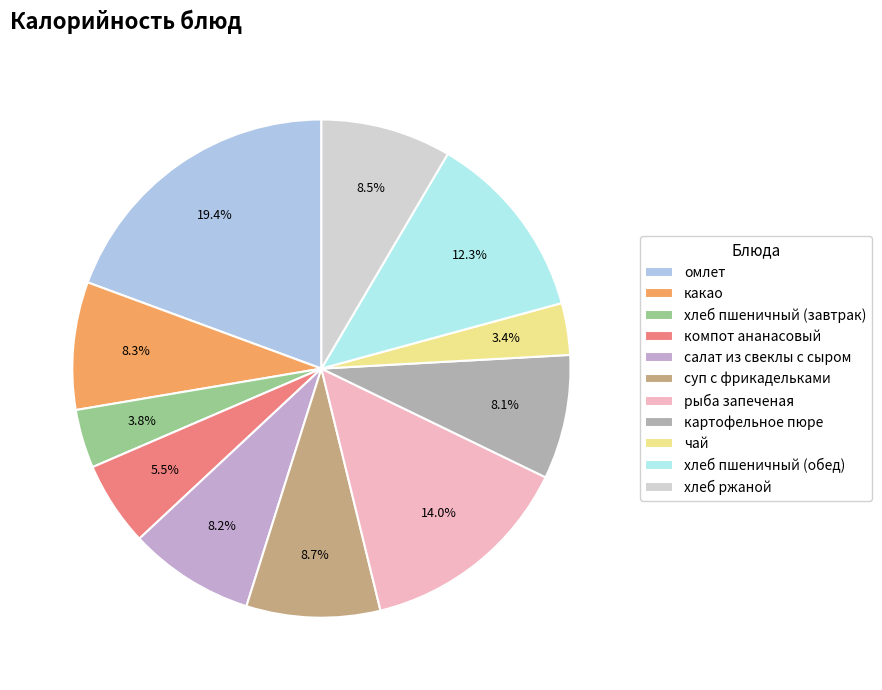

Rank the categories by value from lowest to highest.

чай, хлеб пшеничный (завтрак), компот ананасовый, картофельное пюре, салат из свеклы с сыром, какао, хлеб ржаной, суп с фрикадельками, хлеб пшеничный (обед), рыба запеченая, омлет